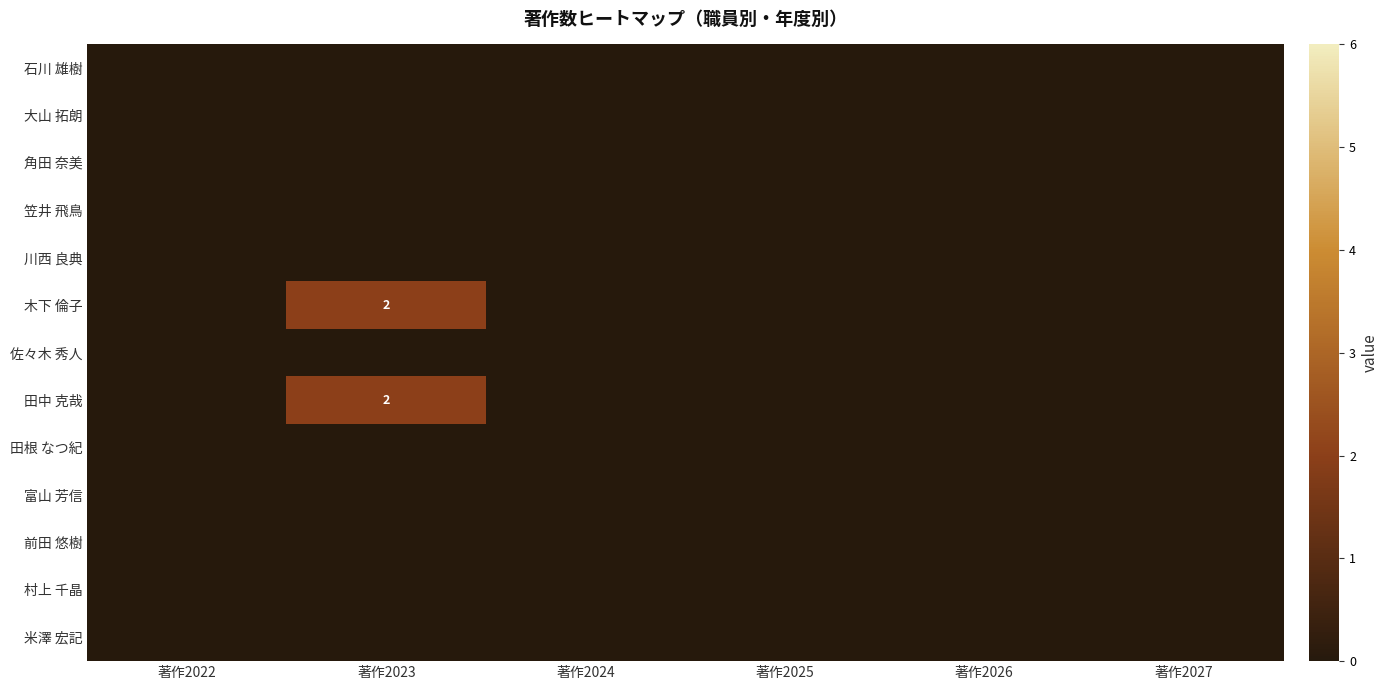

True or false: 米澤 宏記 has a value of 0 at 著作2027.

True